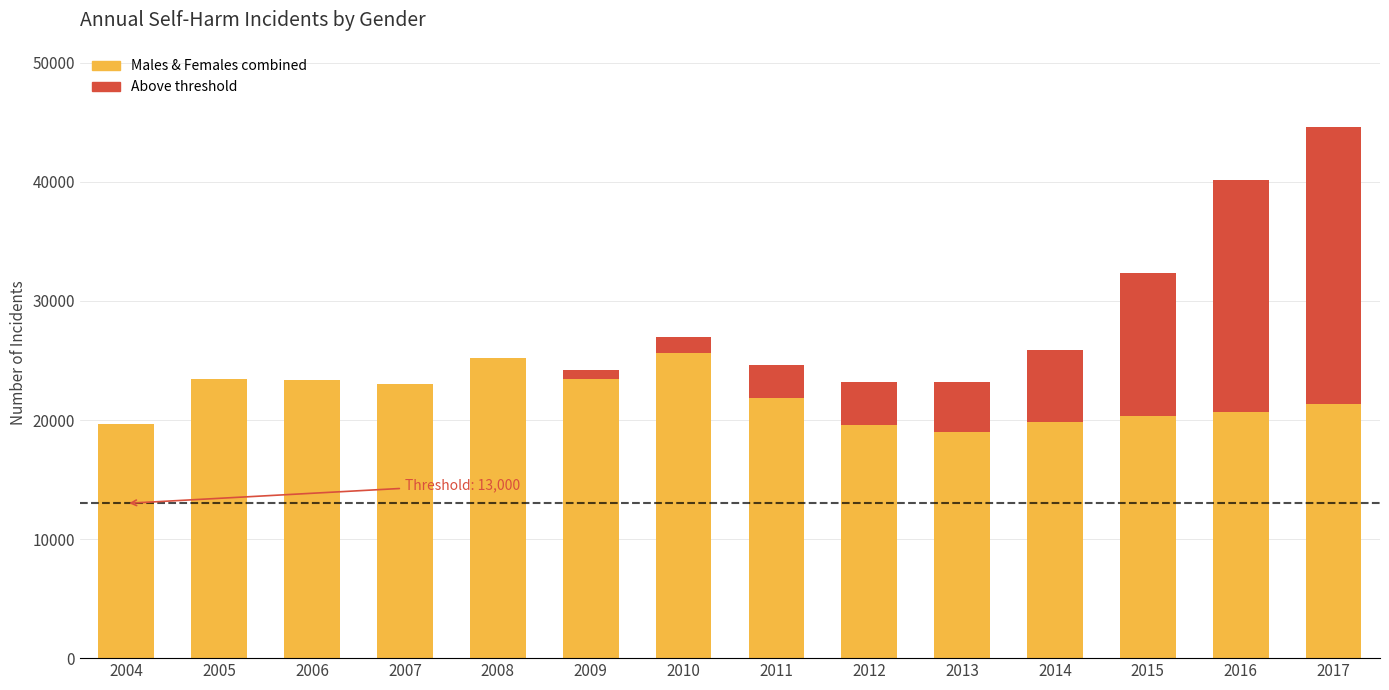

At which label does Above threshold first exceed 2832?

2012